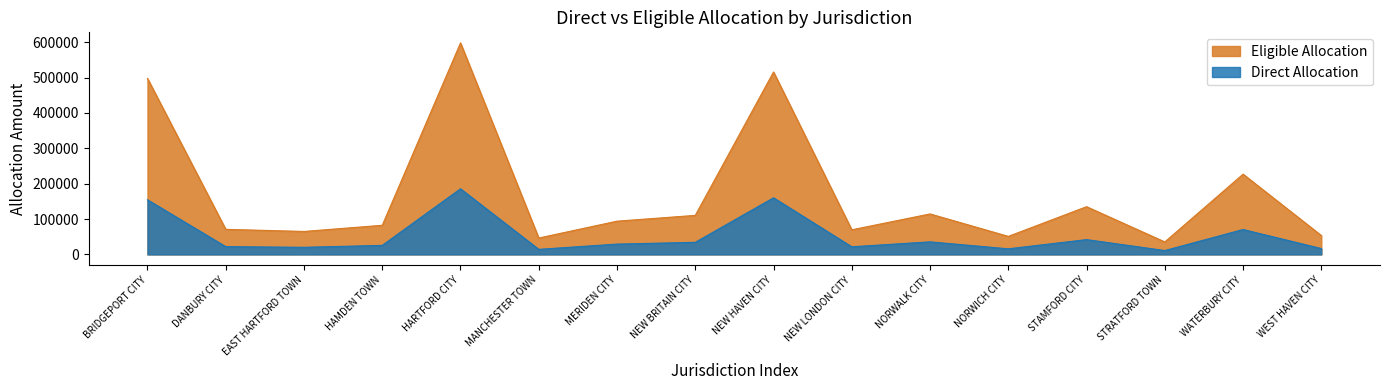

What position from the right is NORWICH CITY?

5